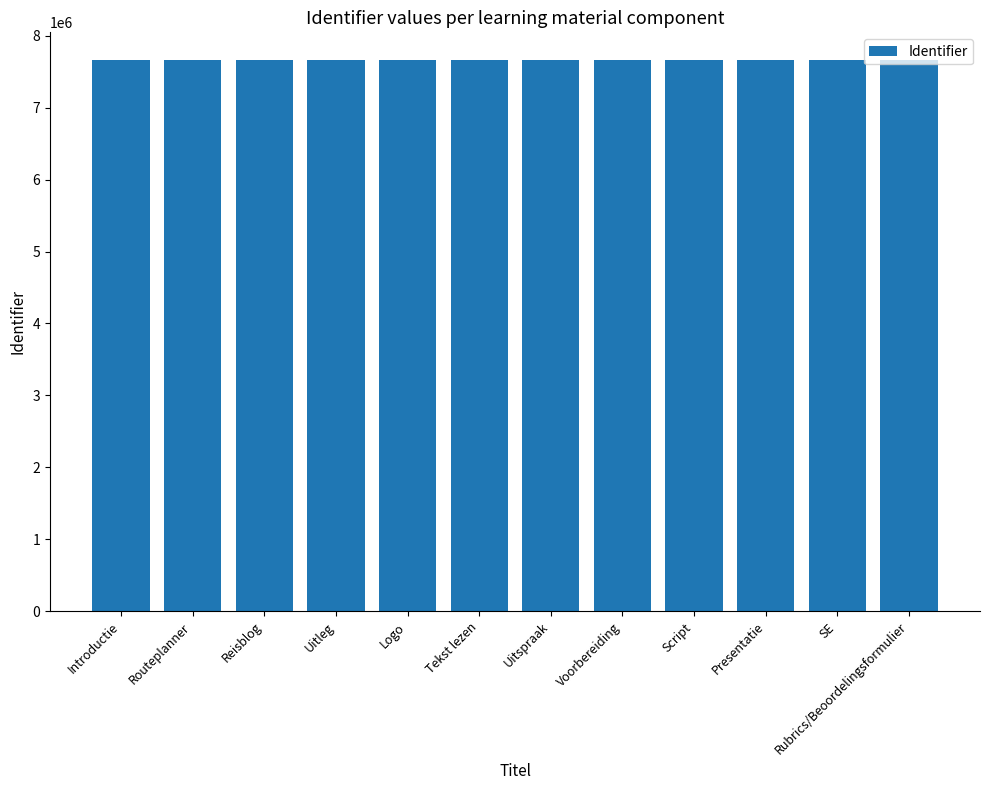

The value at Script is 7662931. True or false?

True